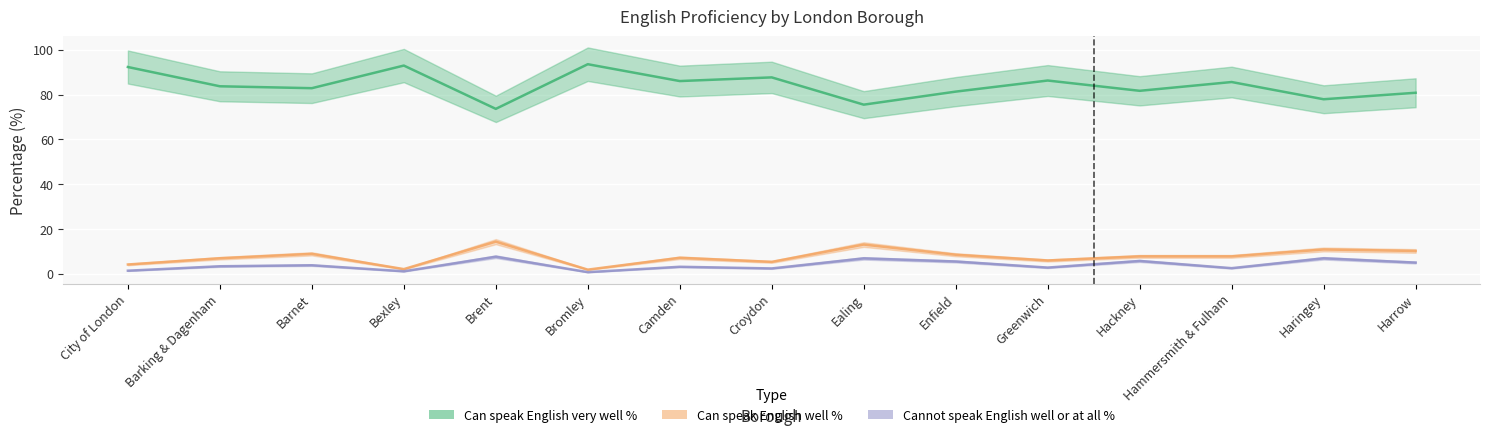

What is the sum of all Can speak English very well % values?

1261.5